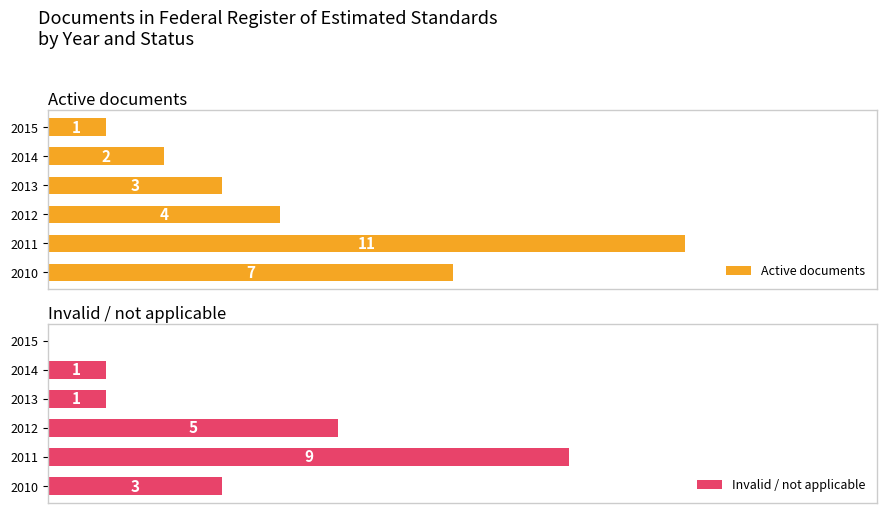

Which series has the largest total across all categories?

Active documents